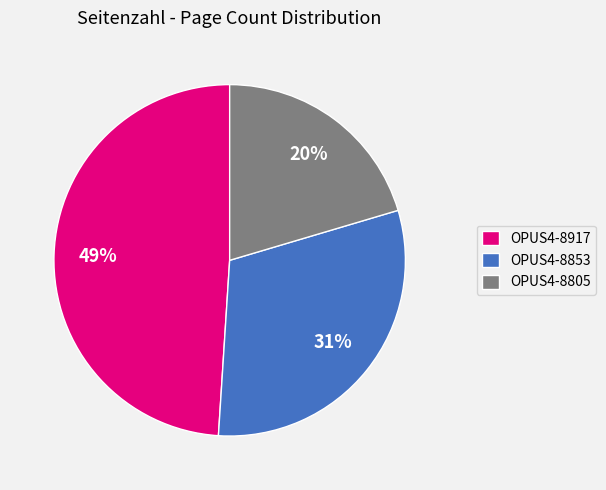

Which has a higher value, OPUS4-8917 or OPUS4-8853?

OPUS4-8917